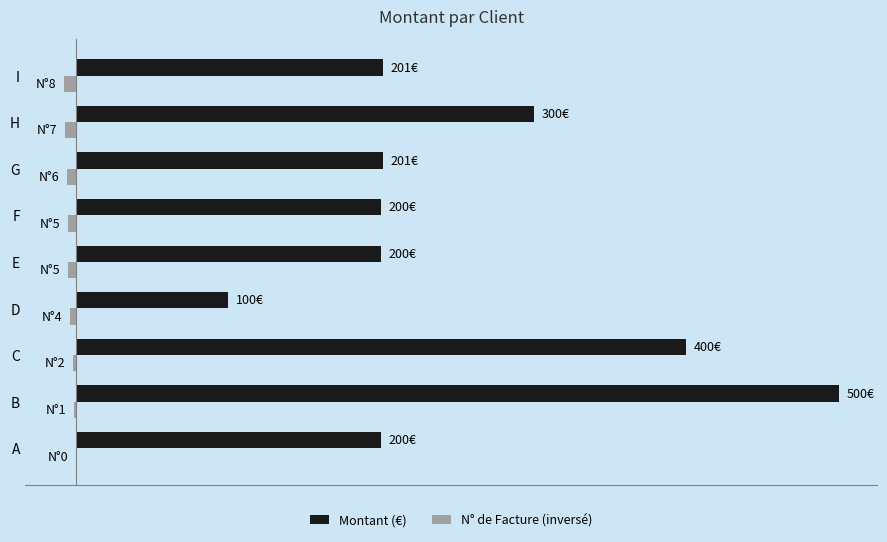

What are all the series names shown in the legend?

Montant (€), N° de Facture (inversé)